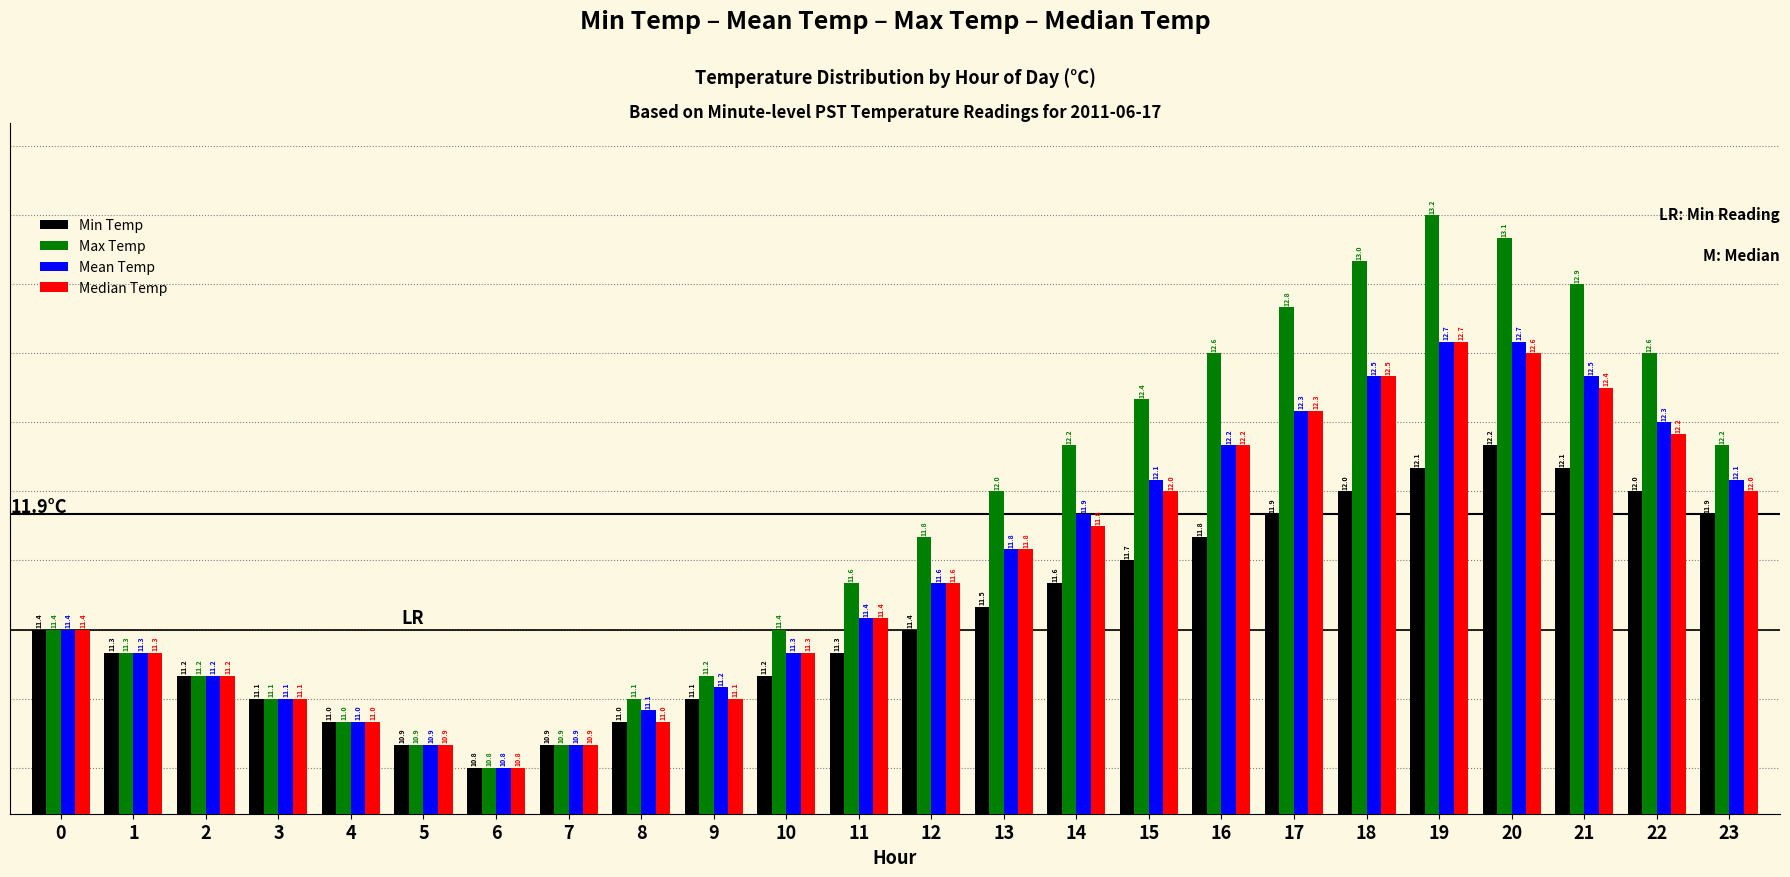

Which series has the largest total across all categories?

Max Temp